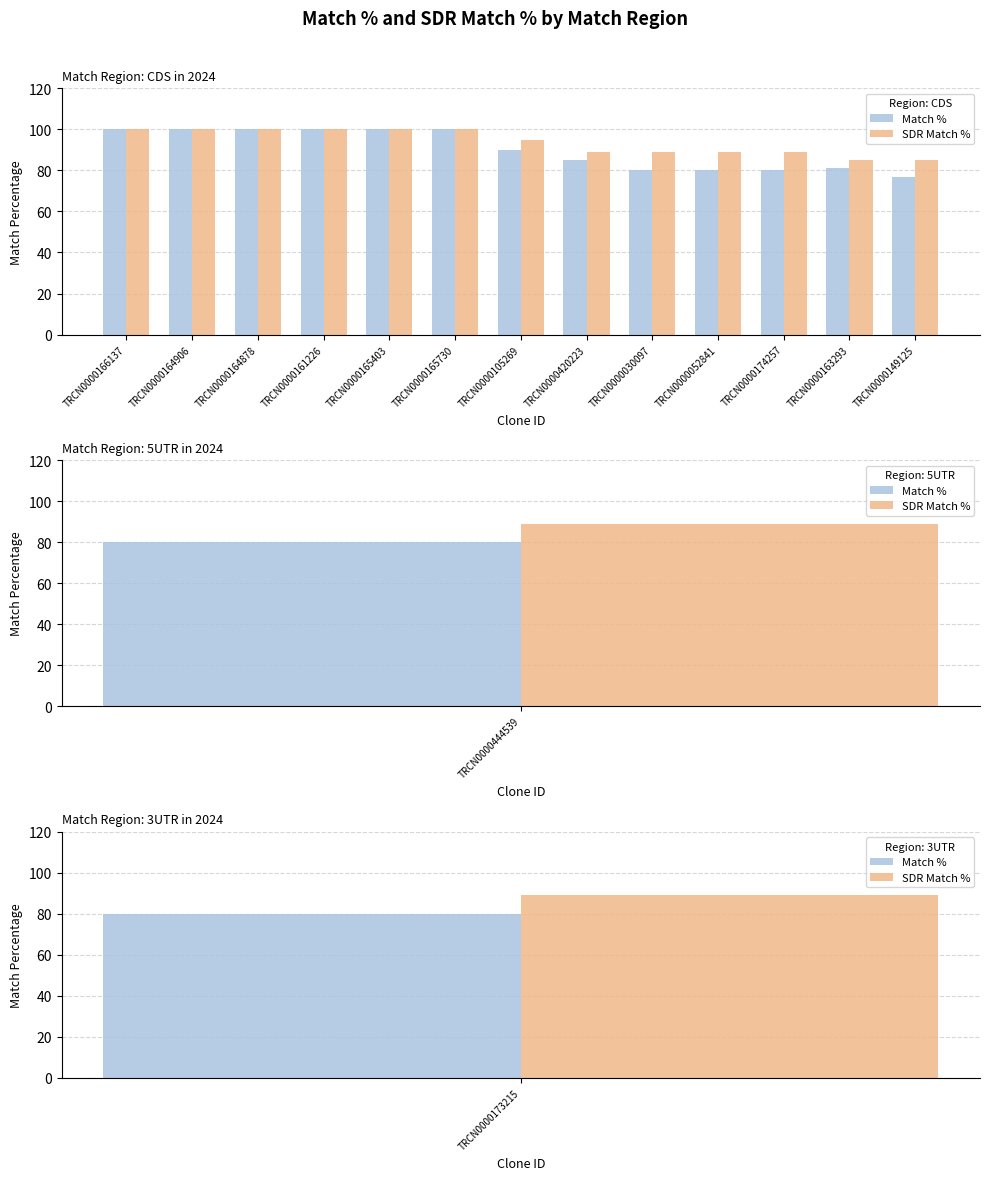

What is the label of the 2nd bar from the left?

TRCN0000164906